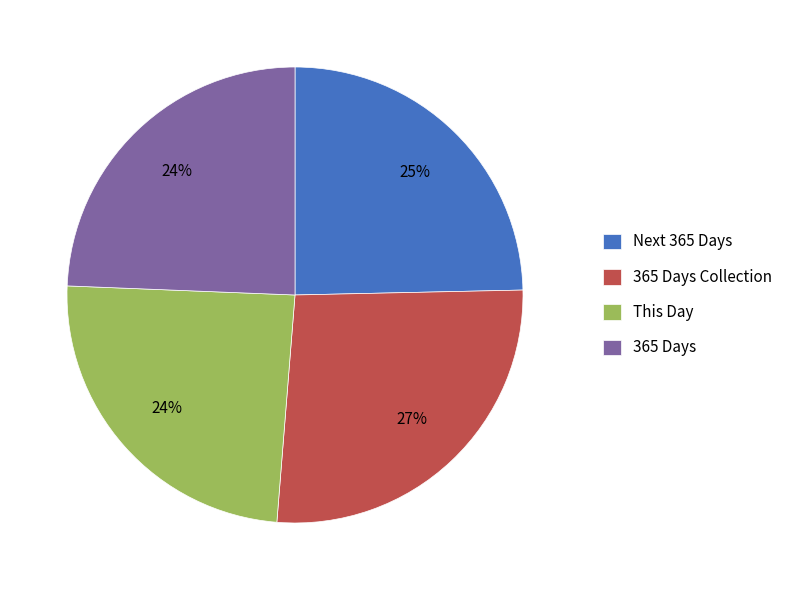

Approximately how many times larger is the value at Next 365 Days compared to 365 Days Collection?

0.9